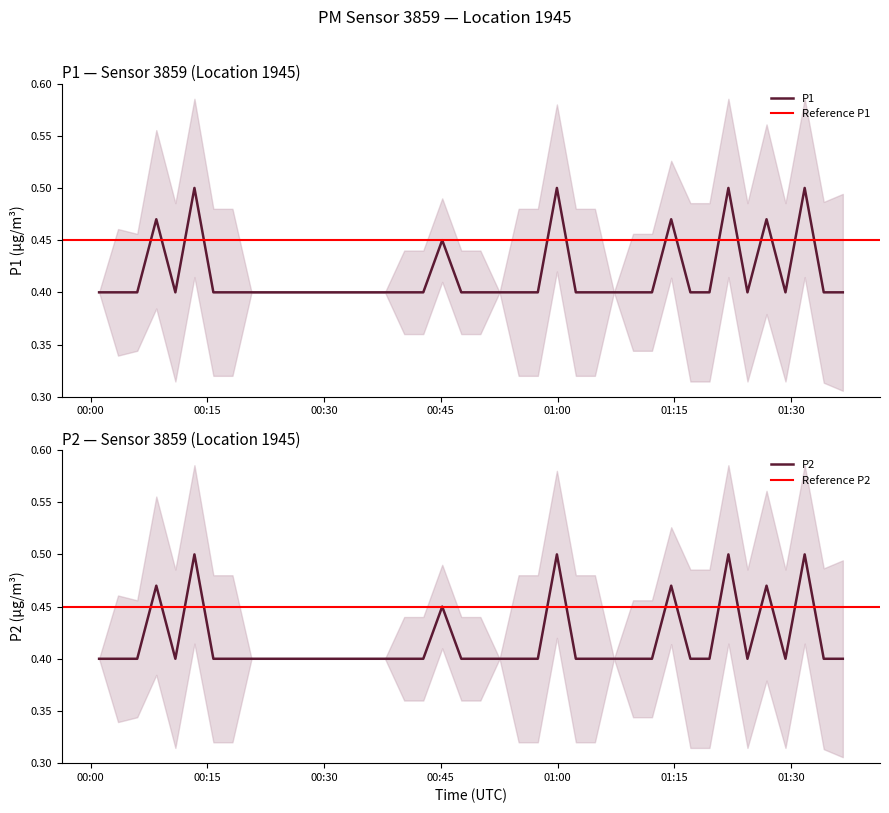

At which category does P1 reach its first local peak?

2024-01-27T00:08:27